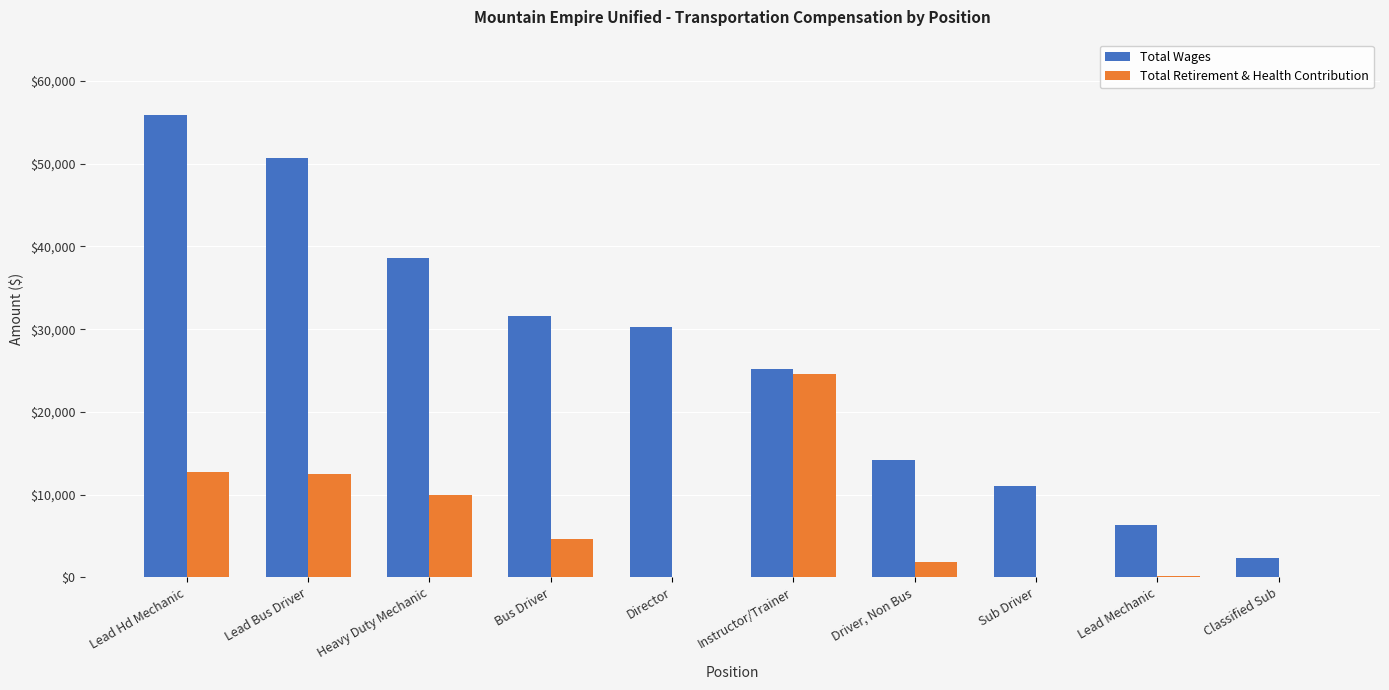

What is the sum of the Total Retirement & Health Contribution values at Classified Sub and Heavy Duty Mechanic?

9950